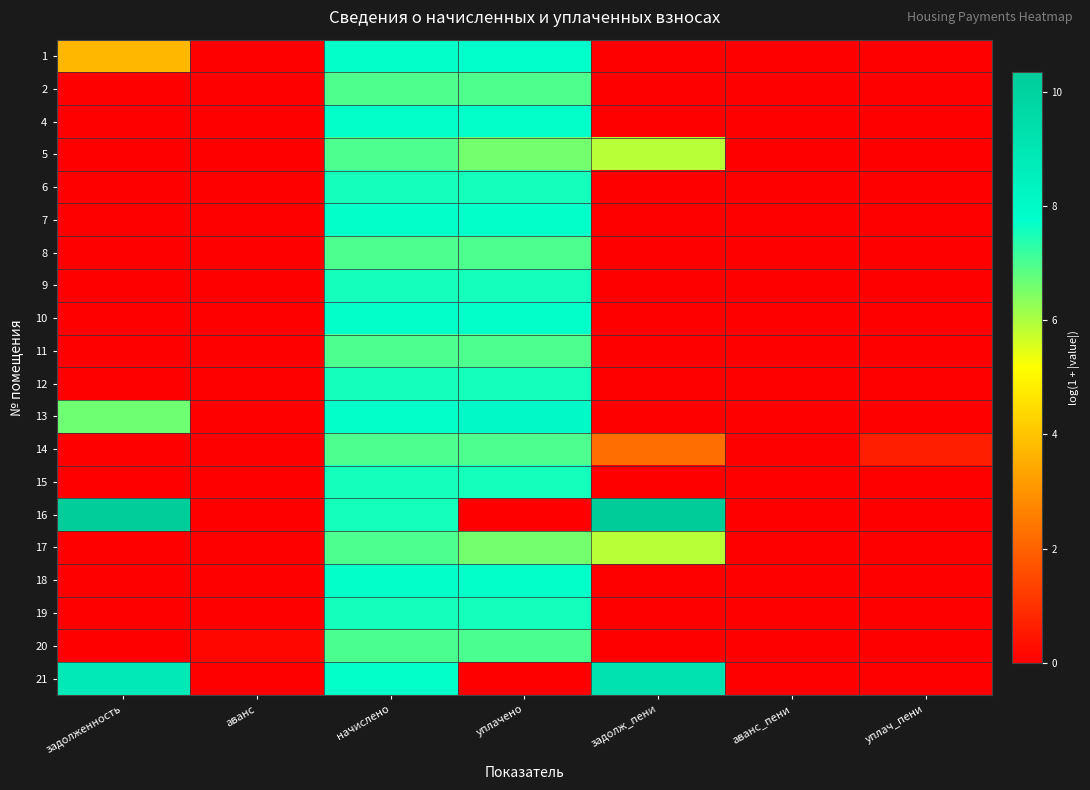

Rank the series by their maximum value, from highest to lowest.

16, 21, 13, 1, 18, 4, 7, 10, 15, 12, 6, 9, 19, 20, 5, 8, 11, 14, 17, 2